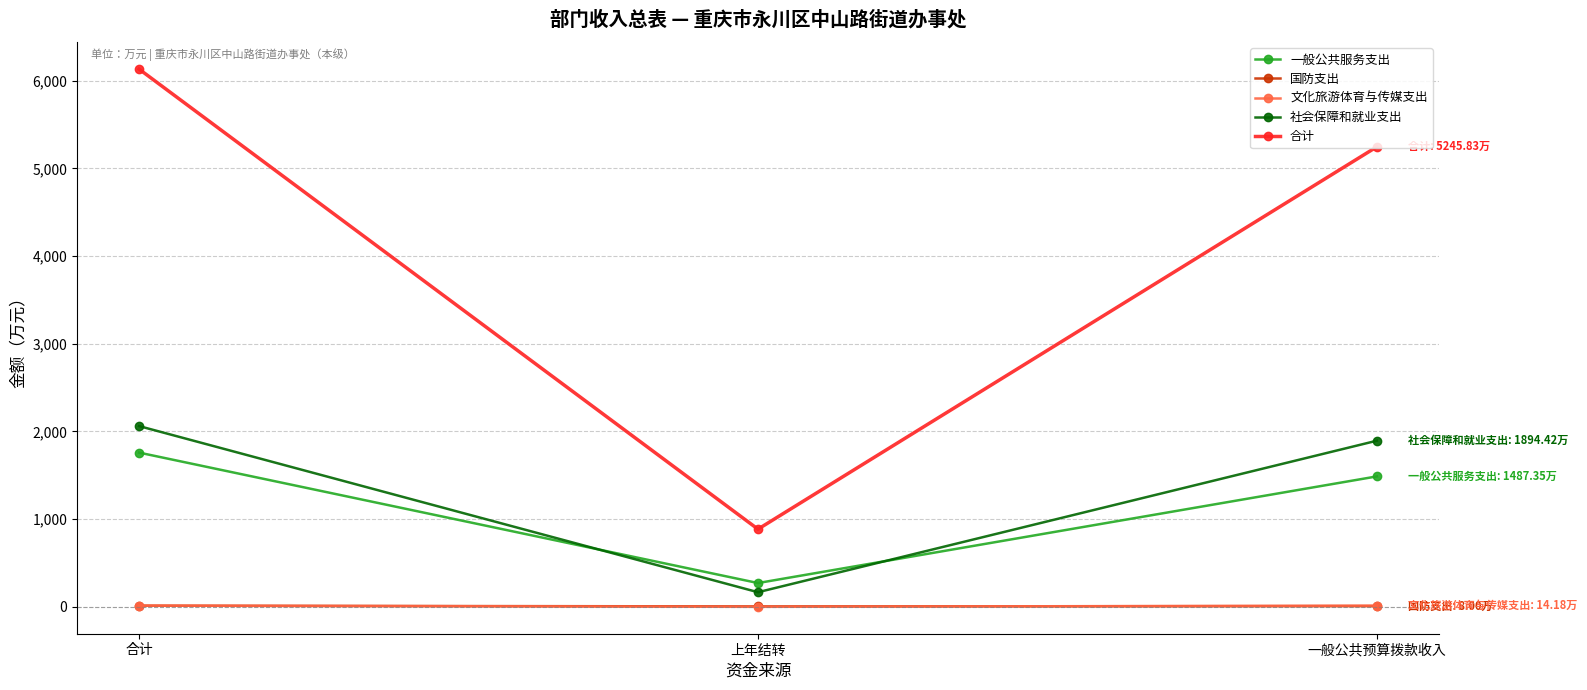

Which series has the largest range (max minus min)?

合计